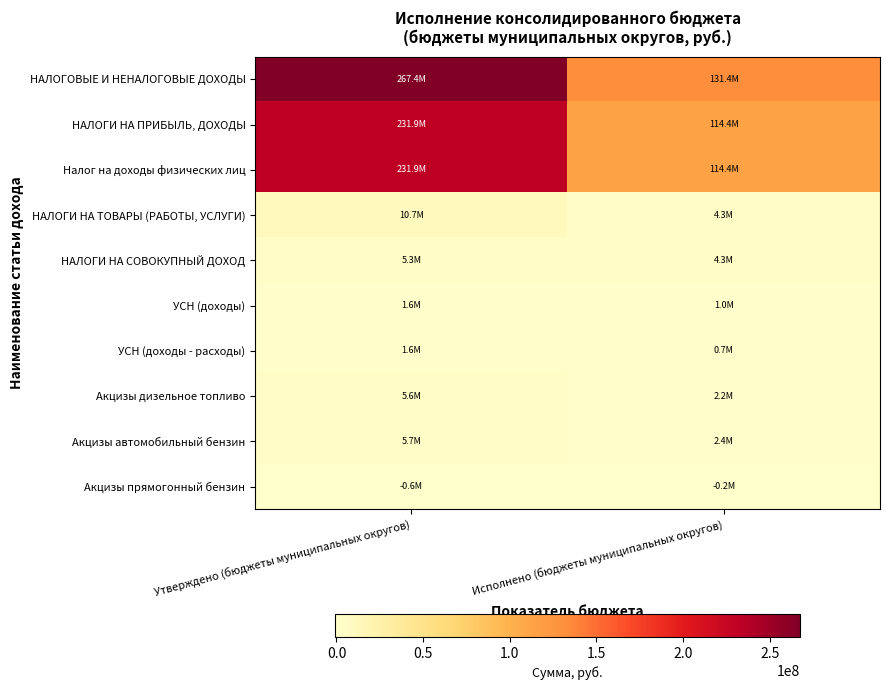

Reading left to right, list all the values displayed in this chart.

НАЛОГОВЫЕ И НЕНАЛОГОВЫЕ ДОХОДЫ: Утверждено (бюджеты муниципальных округов)=267362200.0	Исполнено (бюджеты муниципальных округов)=131398013.5
НАЛОГИ НА ПРИБЫЛЬ, ДОХОДЫ: Утверждено (бюджеты муниципальных округов)=231883500.0	Исполнено (бюджеты муниципальных округов)=114412040.3
Налог на доходы физических лиц: Утверждено (бюджеты муниципальных округов)=231883500.0	Исполнено (бюджеты муниципальных округов)=114412040.3
НАЛОГИ НА ТОВАРЫ (РАБОТЫ, УСЛУГИ): Утверждено (бюджеты муниципальных округов)=10699700.0	Исполнено (бюджеты муниципальных округов)=4340986.7
НАЛОГИ НА СОВОКУПНЫЙ ДОХОД: Утверждено (бюджеты муниципальных округов)=5335000.0	Исполнено (бюджеты муниципальных округов)=4302566.8
УСН (доходы): Утверждено (бюджеты муниципальных округов)=1649100.0	Исполнено (бюджеты муниципальных округов)=1025180.2
УСН (доходы - расходы): Утверждено (бюджеты муниципальных округов)=1600000.0	Исполнено (бюджеты муниципальных округов)=671408.4
Акцизы дизельное топливо: Утверждено (бюджеты муниципальных округов)=5596100.0	Исполнено (бюджеты муниципальных округов)=2183364.8
Акцизы автомобильный бензин: Утверждено (бюджеты муниципальных округов)=5651600.0	Исполнено (бюджеты муниципальных округов)=2379287.1
Акцизы прямогонный бензин: Утверждено (бюджеты муниципальных округов)=-573200.0	Исполнено (бюджеты муниципальных округов)=-235109.3